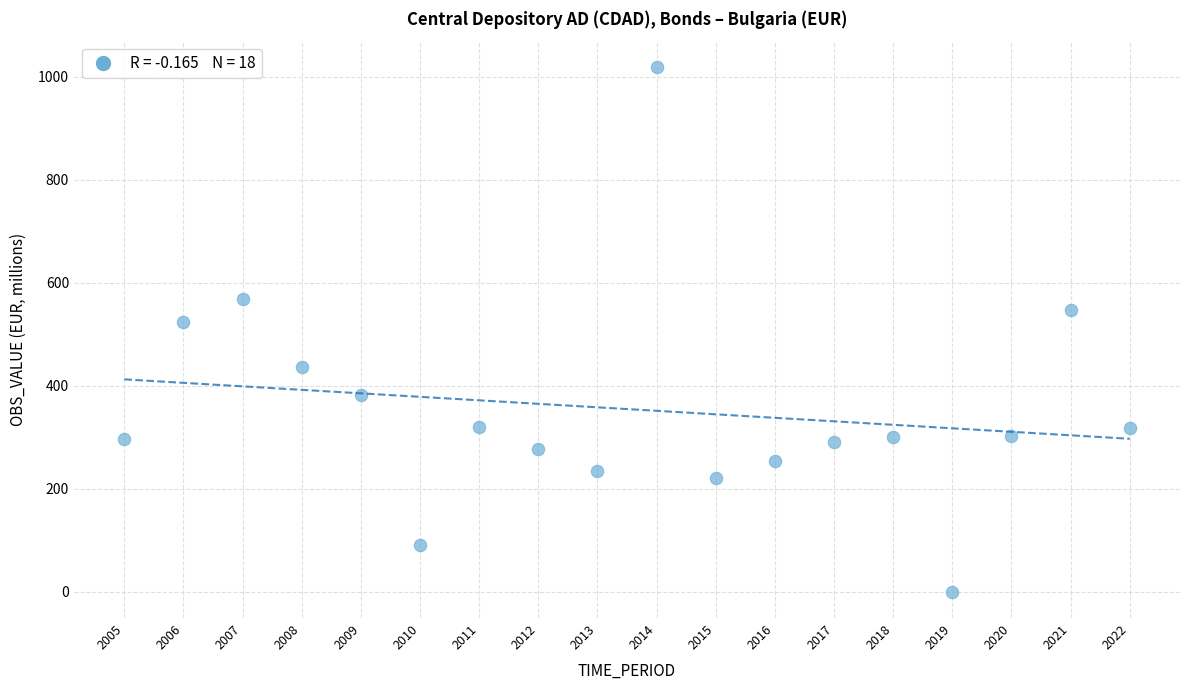

What is the range of X values (max minus min)?

17.0